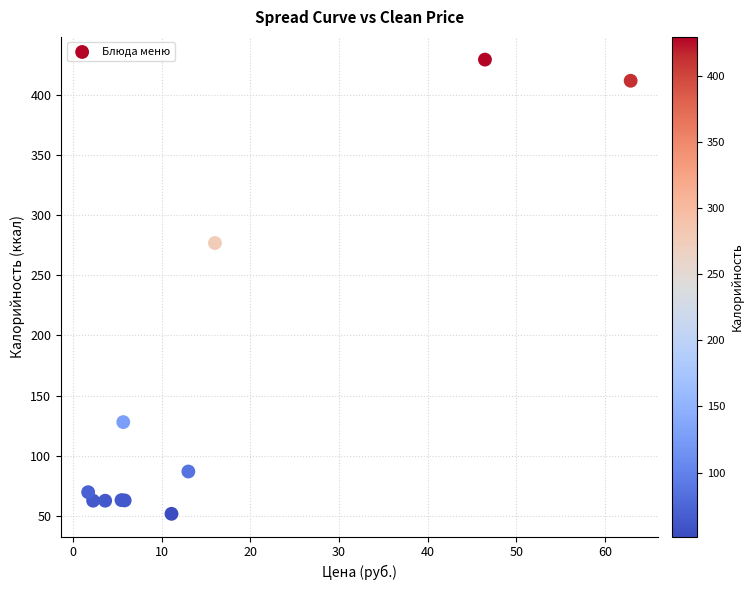

What Y value in the scatter plot is closest to 240?

276.9